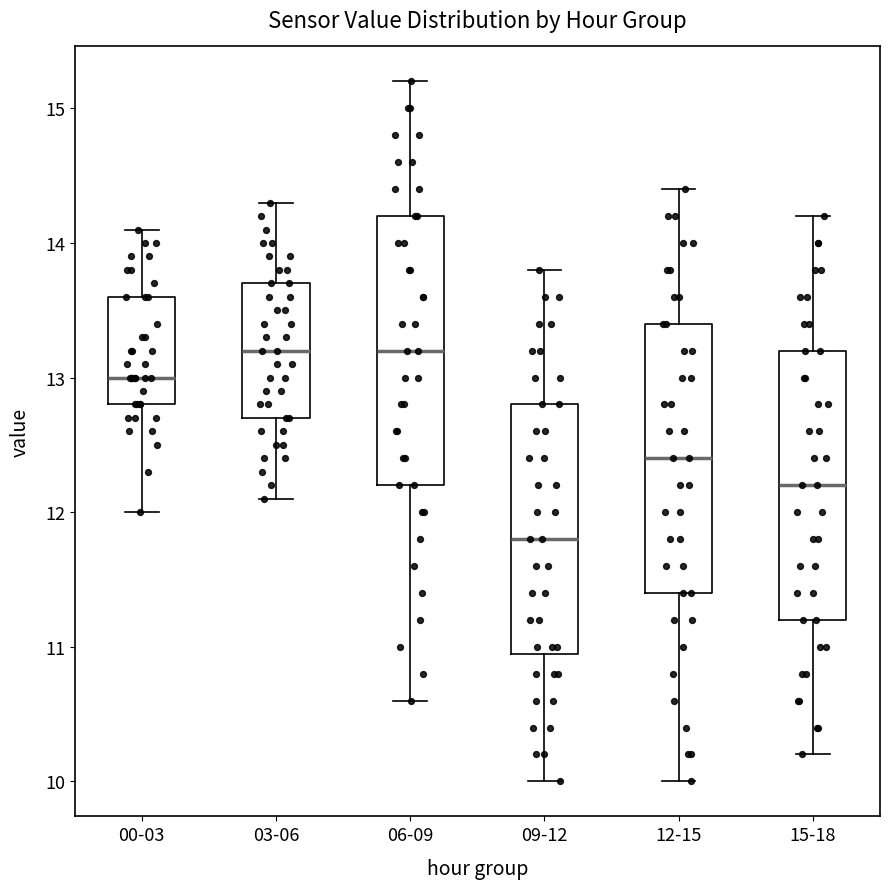

Reading left to right, transcribe this box plot: for each box, give where its median line is, the range the box spans, and where its two whiskers end, as read against the y-axis. The values are not printed on the chart, so give them approximately, as read against the axis.

00-03: median 13.0, box 12.8 to 13.6, whiskers 12.0 to 14.1
03-06: median 13.2, box 12.7 to 13.7, whiskers 12.1 to 14.3
06-09: median 13.2, box 12.2 to 14.2, whiskers 10.6 to 15.2
09-12: median 11.8, box 11.0 to 12.8, whiskers 10.0 to 13.8
12-15: median 12.4, box 11.4 to 13.4, whiskers 10.0 to 14.4
15-18: median 12.2, box 11.2 to 13.2, whiskers 10.2 to 14.2